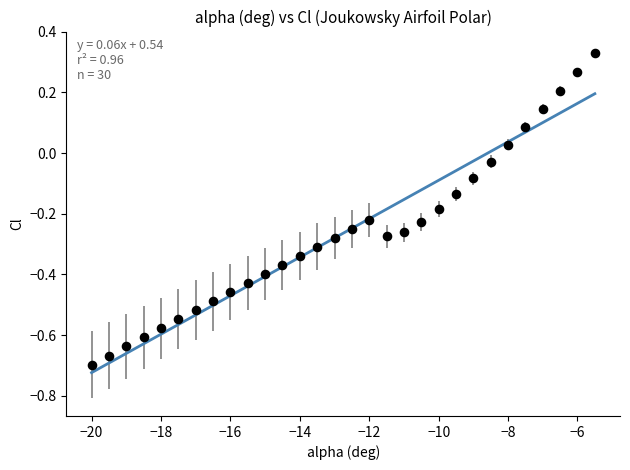

What is the range of Y values (max minus min)?

1.0